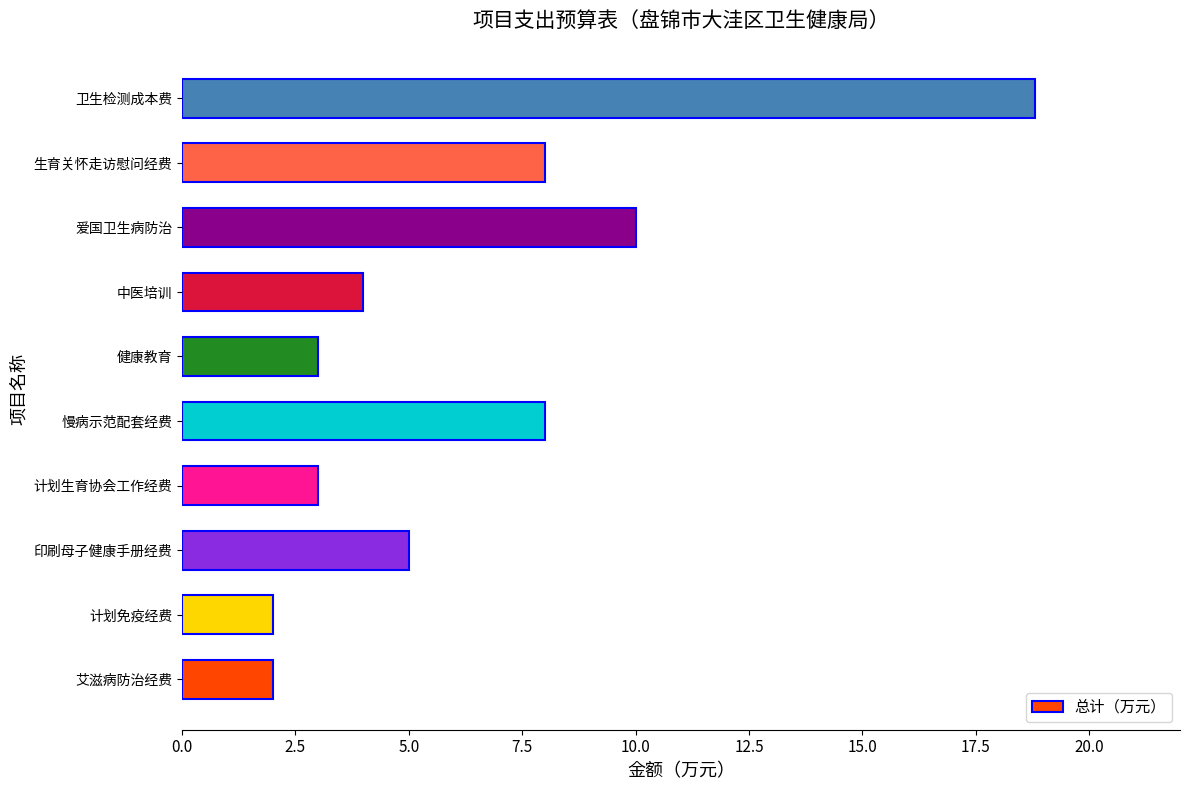

What is the average value?

6.4